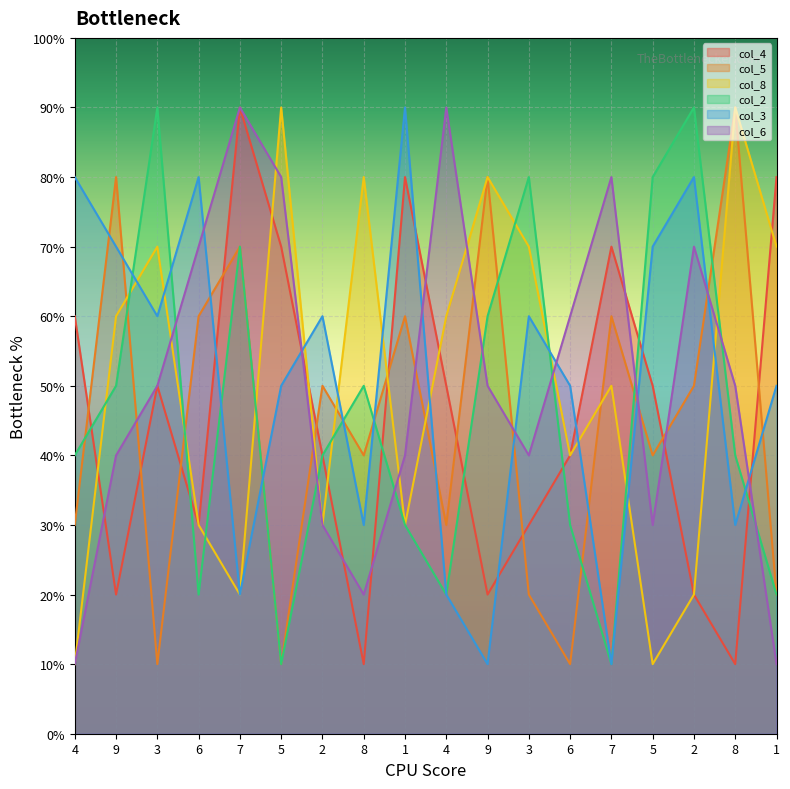

At which category does col_6 reach its first local valley?

8